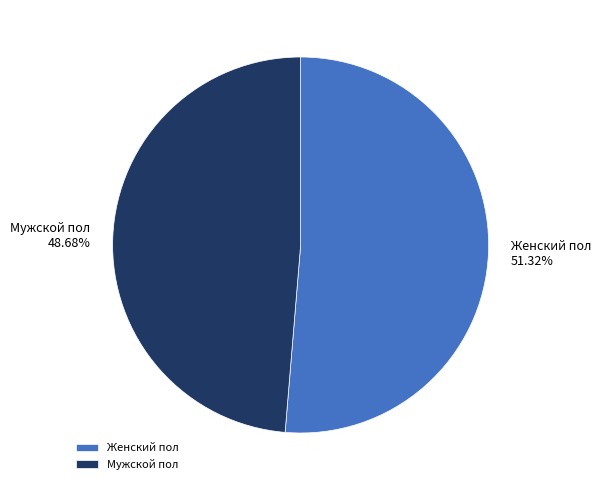

What is the largest slice in the pie chart?

Женский пол